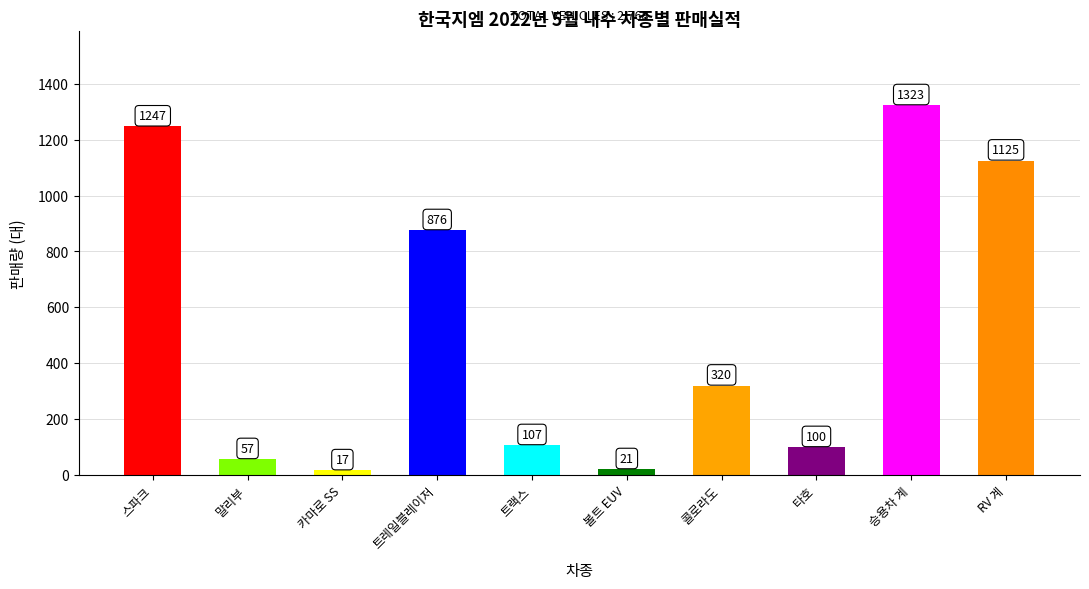

Which has a higher value, 볼트 EUV or 말리부?

말리부